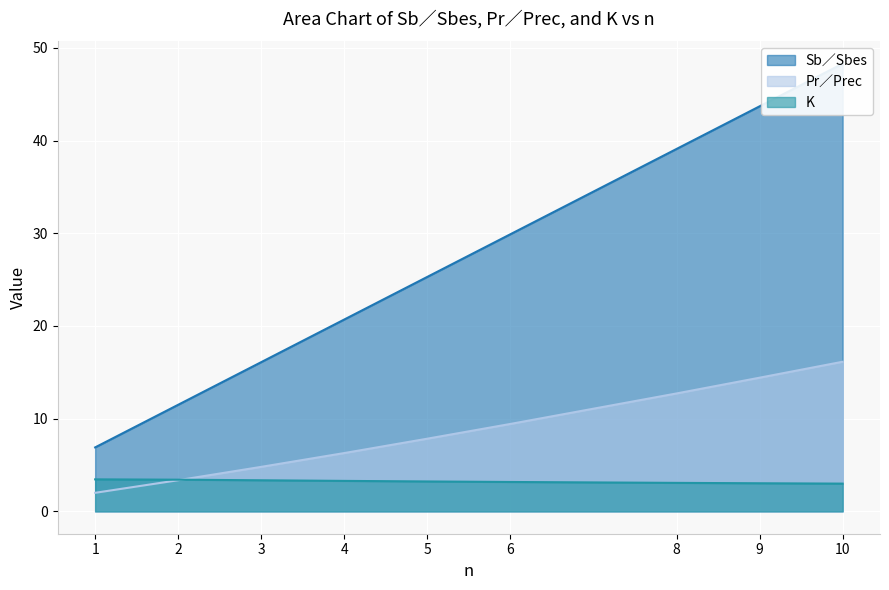

Reading left to right, list all the values displayed in this chart.

Sb∕Sbes: 1=6.9	2=11.5	3=16.1	4=20.7	5=25.3	6=29.9	8=39.1	9=43.7	10=48.3
Pr∕Prec: 1=2.0	2=3.4	3=4.8	4=6.3	5=7.8	6=9.4	8=12.7	9=14.4	10=16.1
K: 1=3.5	2=3.4	3=3.4	4=3.3	5=3.2	6=3.2	8=3.1	9=3.0	10=3.0